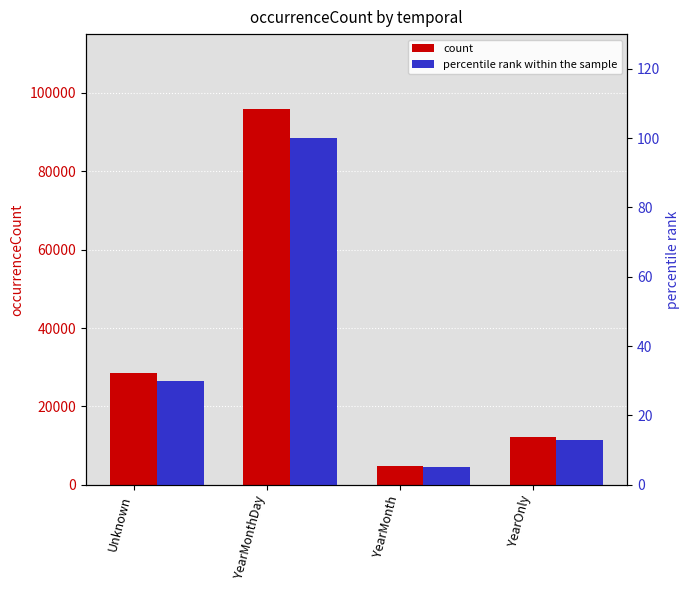

Which series has the largest total across all categories?

count